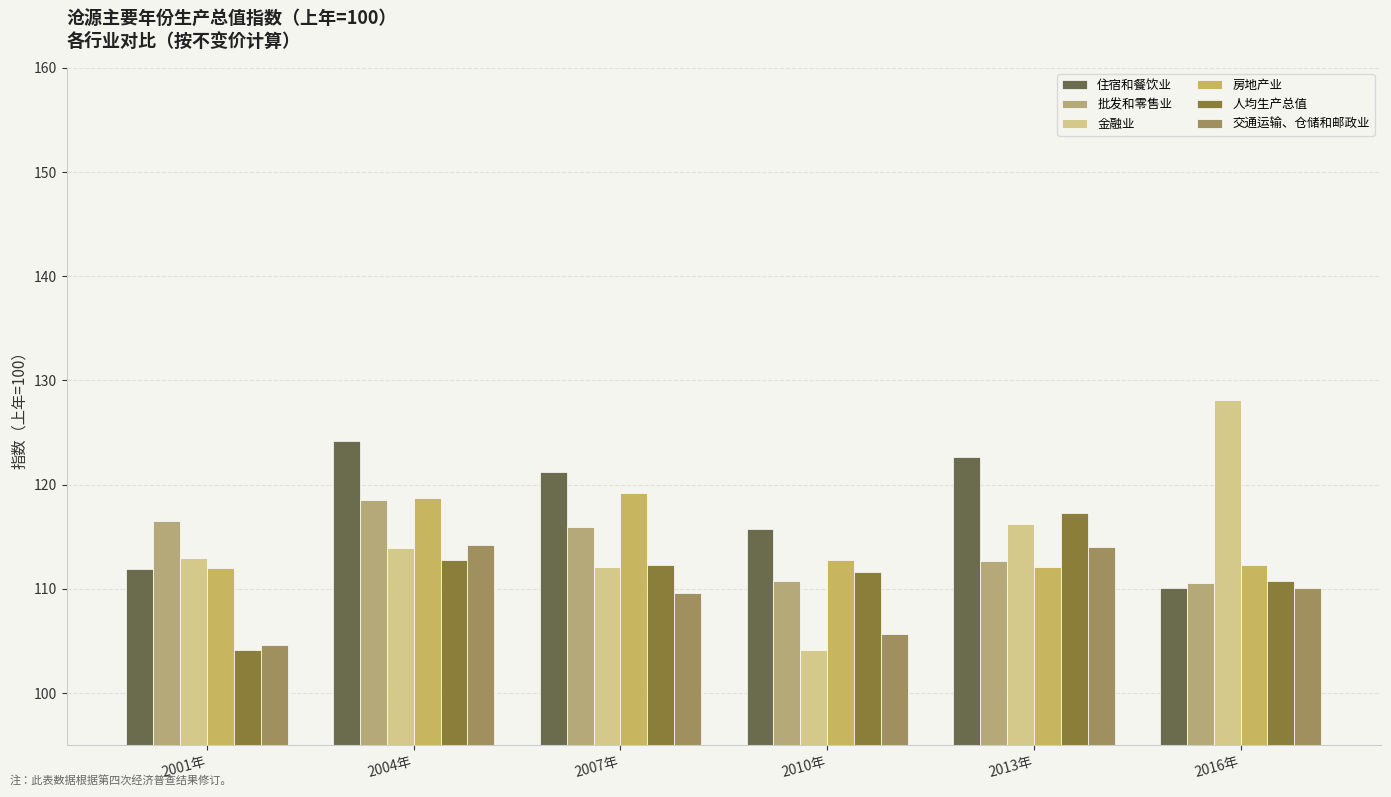

Are the bars grouped side by side (vs. stacked)?

Yes